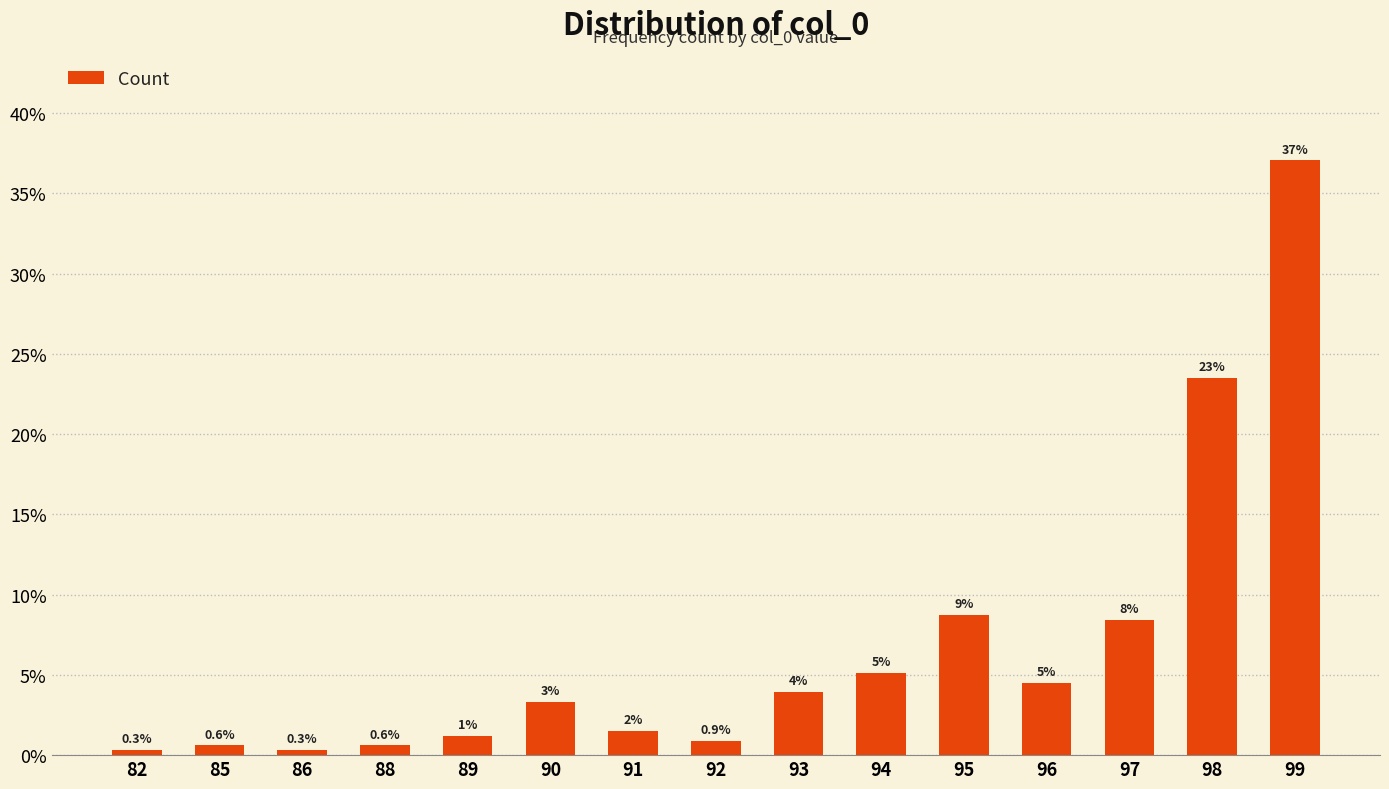

How many bars are there in total?

15